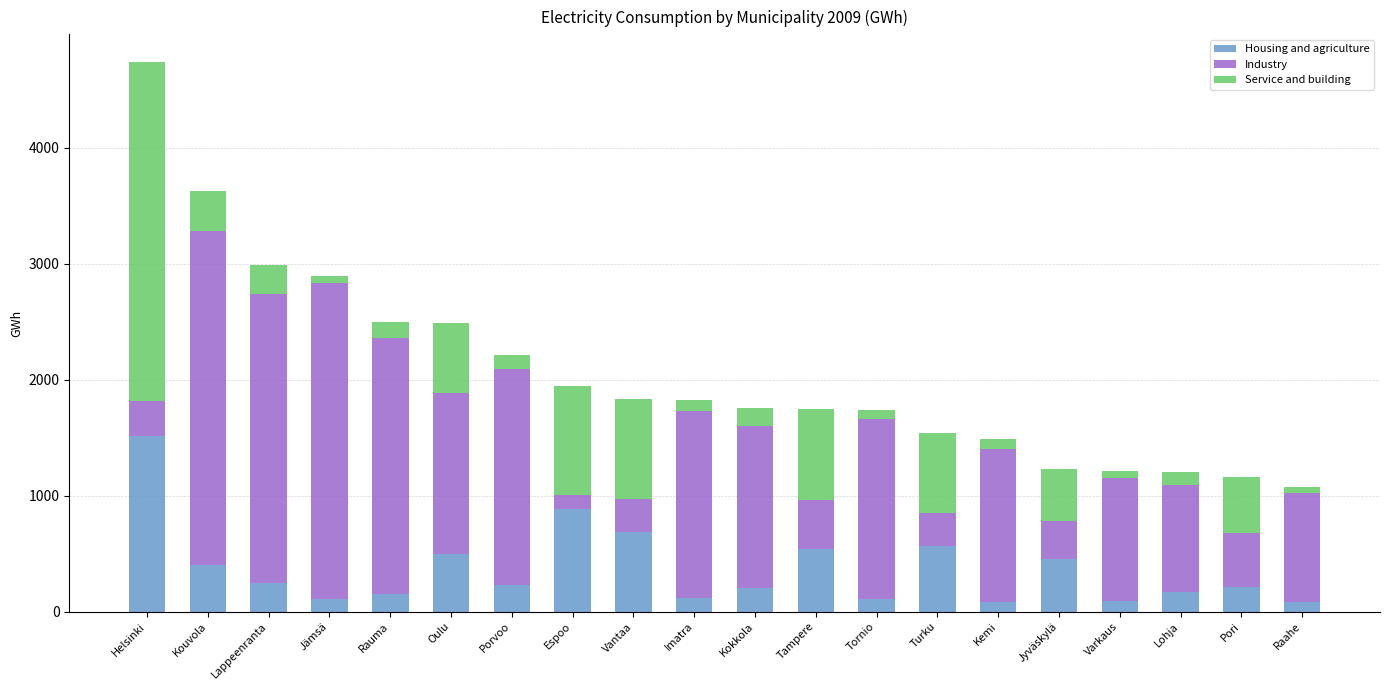

At which category is the sum across all series the highest?

Helsinki